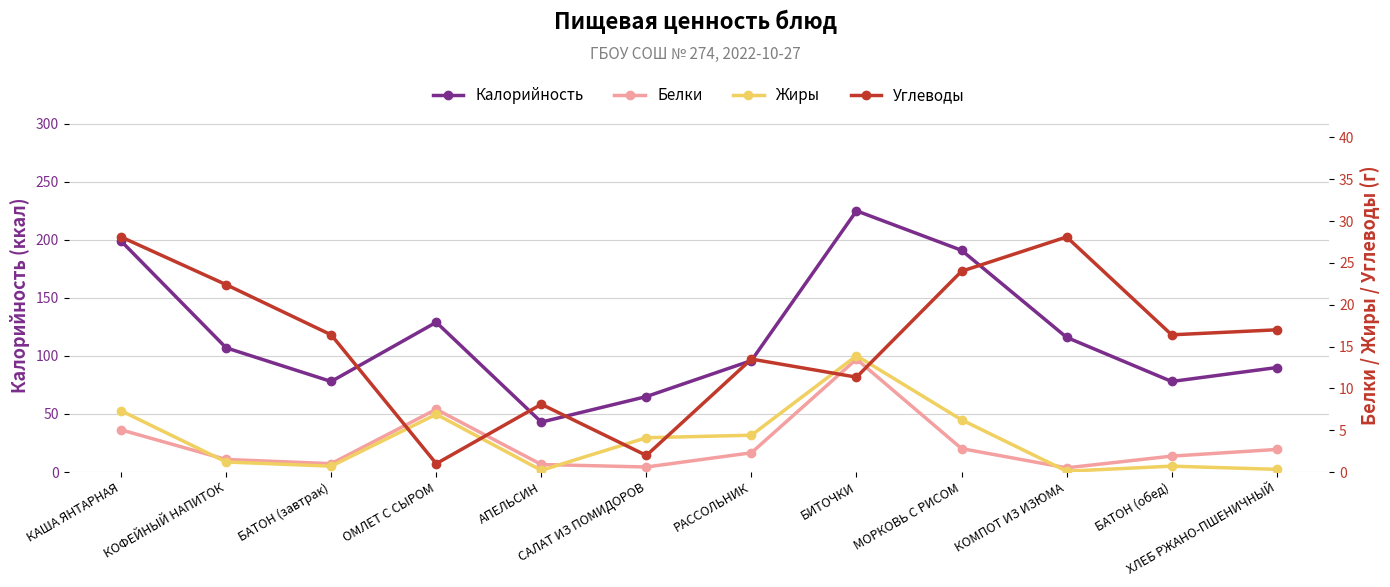

What position from the right is ХЛЕБ РЖАНО-ПШЕНИЧНЫЙ?

1